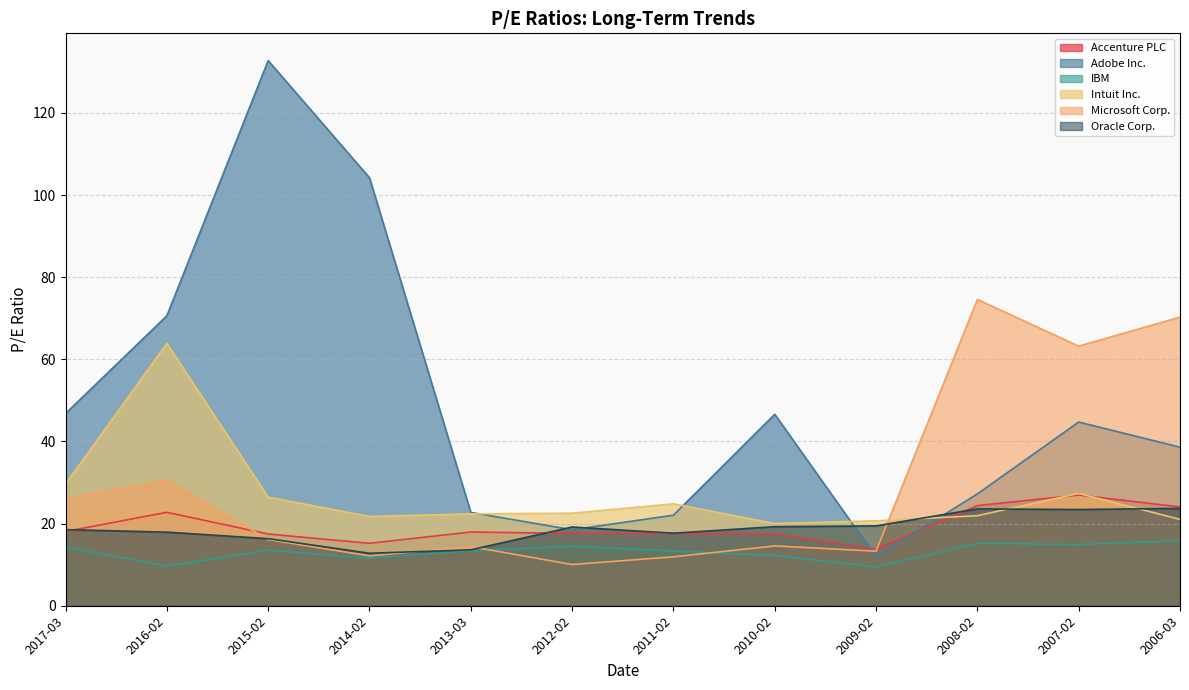

Between which two adjacent categories do Oracle Corp. and Accenture PLC first intersect?

2017-03 and 2016-02